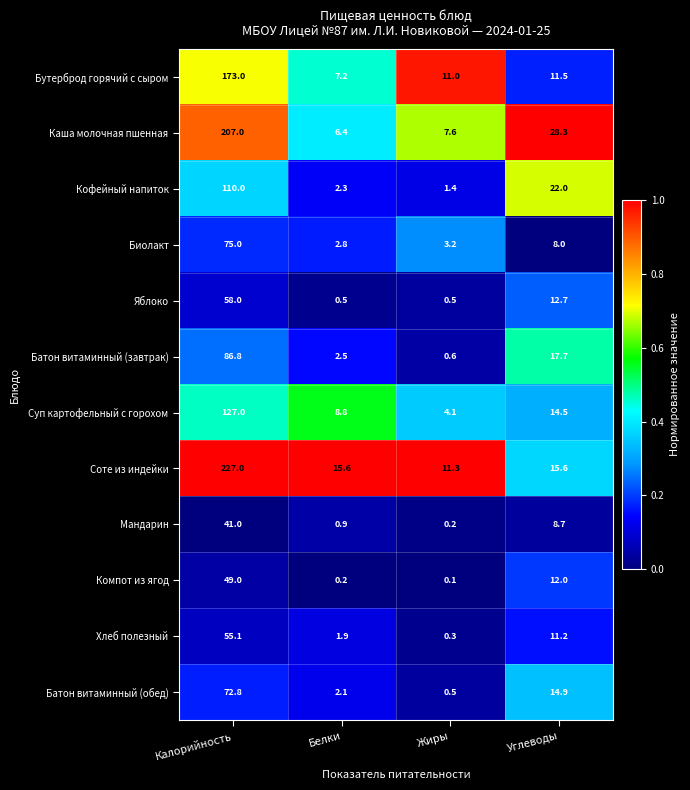

What is the total value across all series at Жиры?

40.8